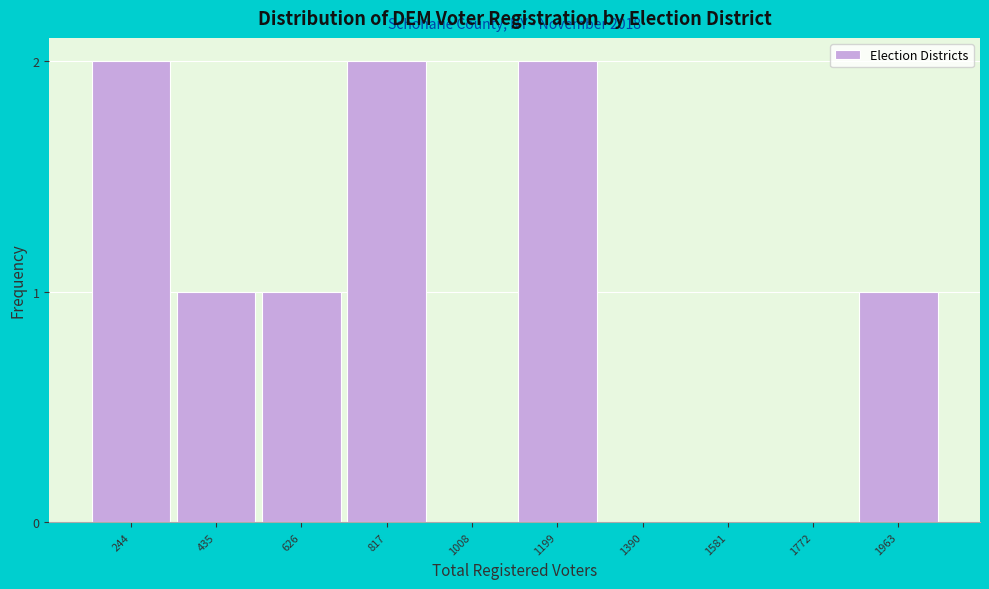

Reading left to right, what are all the values shown in this chart?

244=2	435=1	626=1	817=2	1008=0	1199=2	1390=0	1581=0	1772=0	1963=1